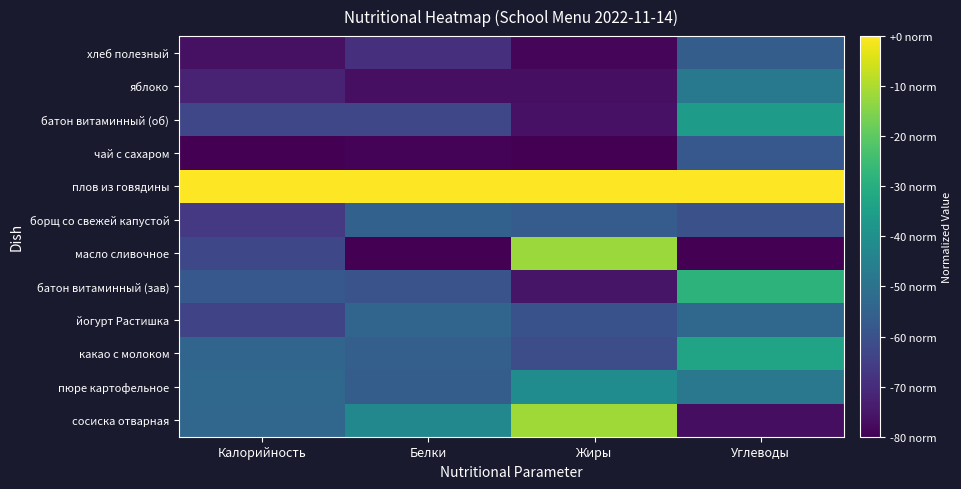

What is the spread (max minus min) of values at Углеводы?

1.0